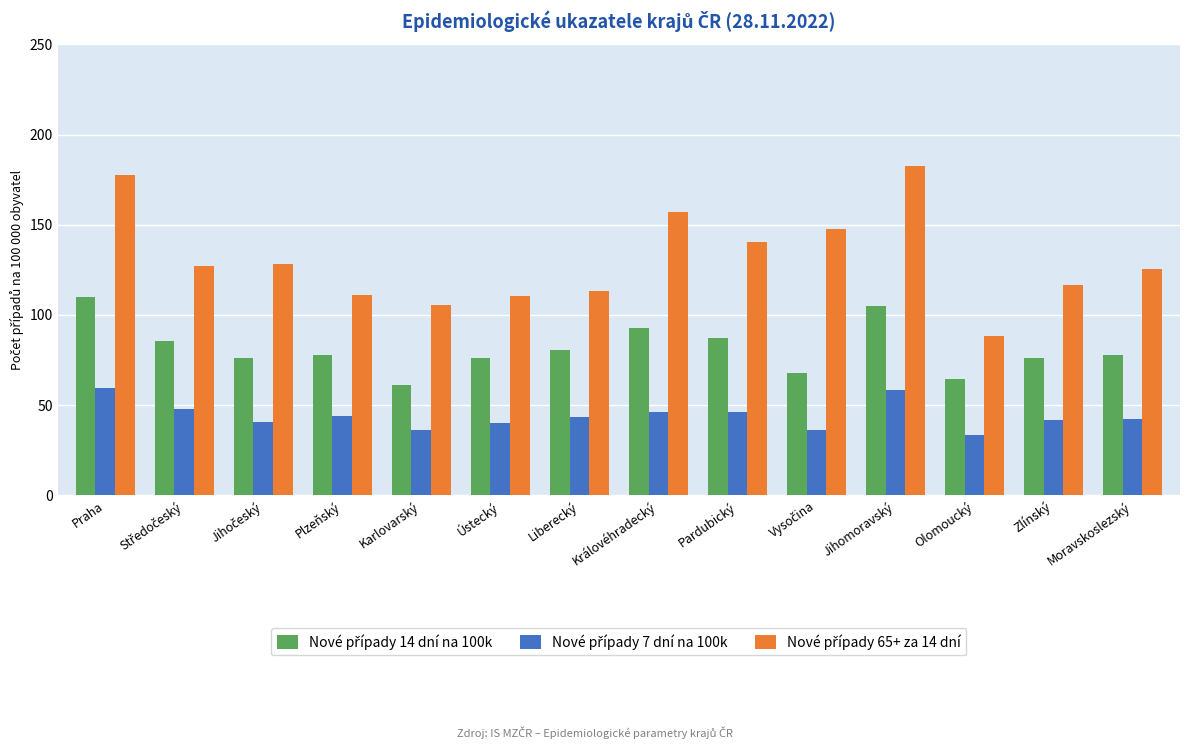

What is the minimum value shown in the chart?

33.5